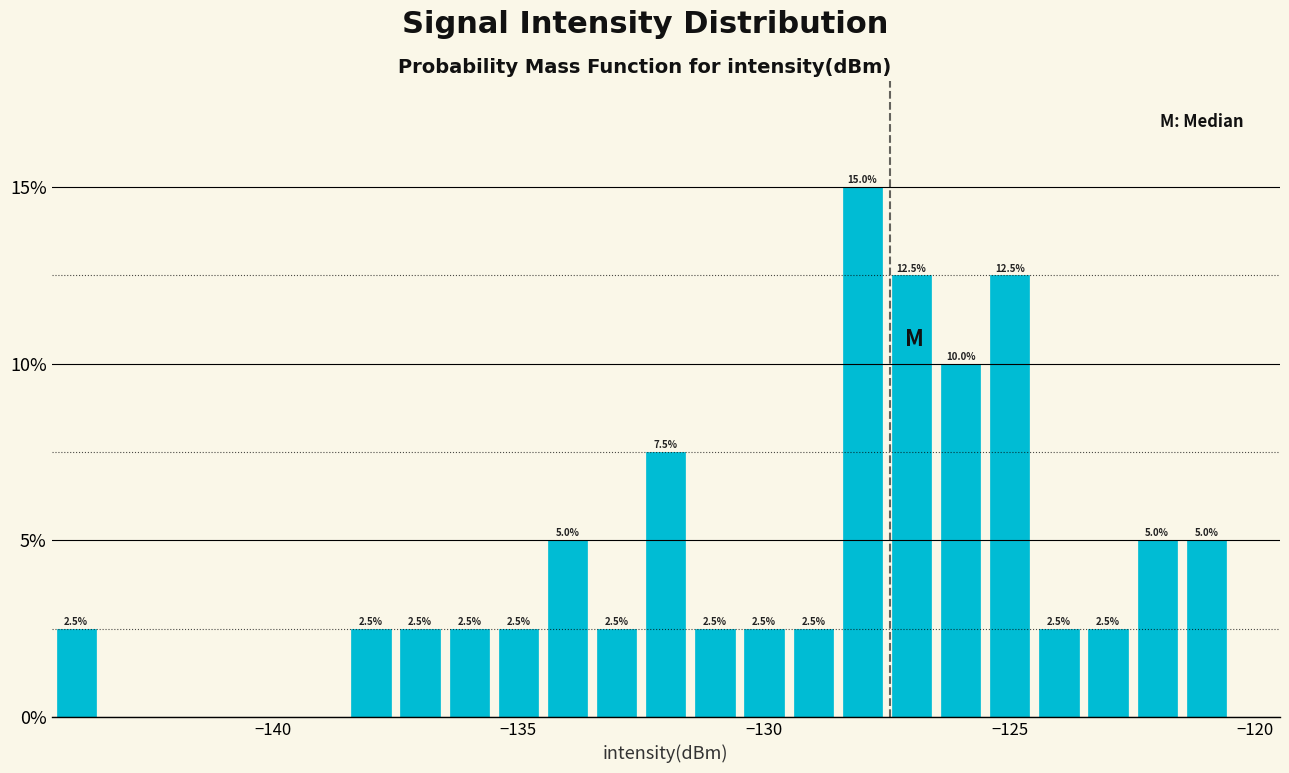

Read against the x-axis, roughly where is the centre of the tallest bar?

-128.0